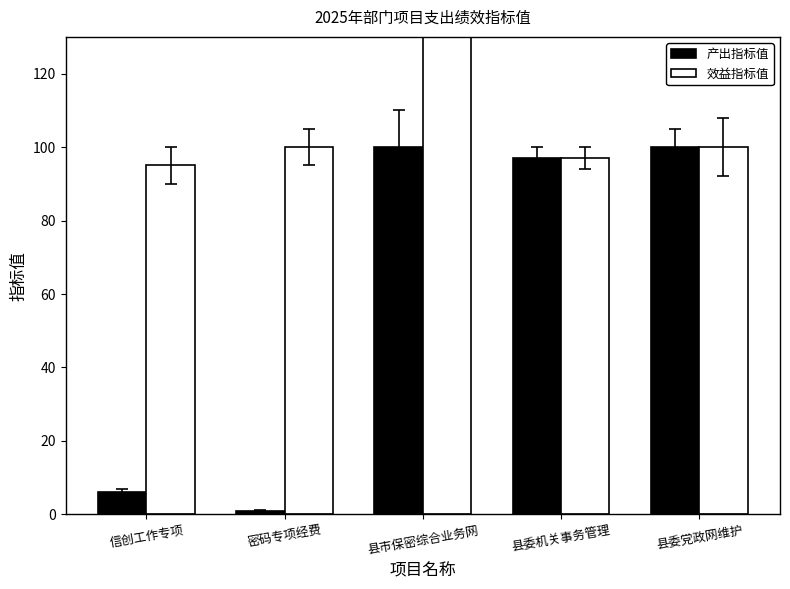

List the labels in order of 产出指标值 value, smallest first.

密码专项经费, 信创工作专项, 县委机关事务管理, 县市保密综合业务网, 县委党政网维护